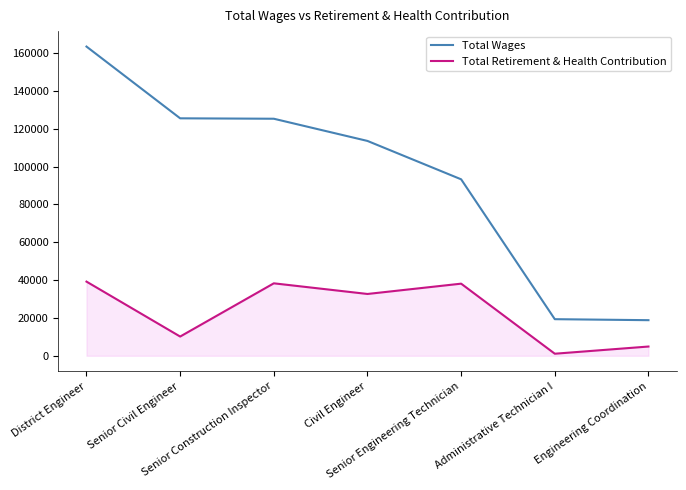

Which series has the largest range (max minus min)?

Total Wages